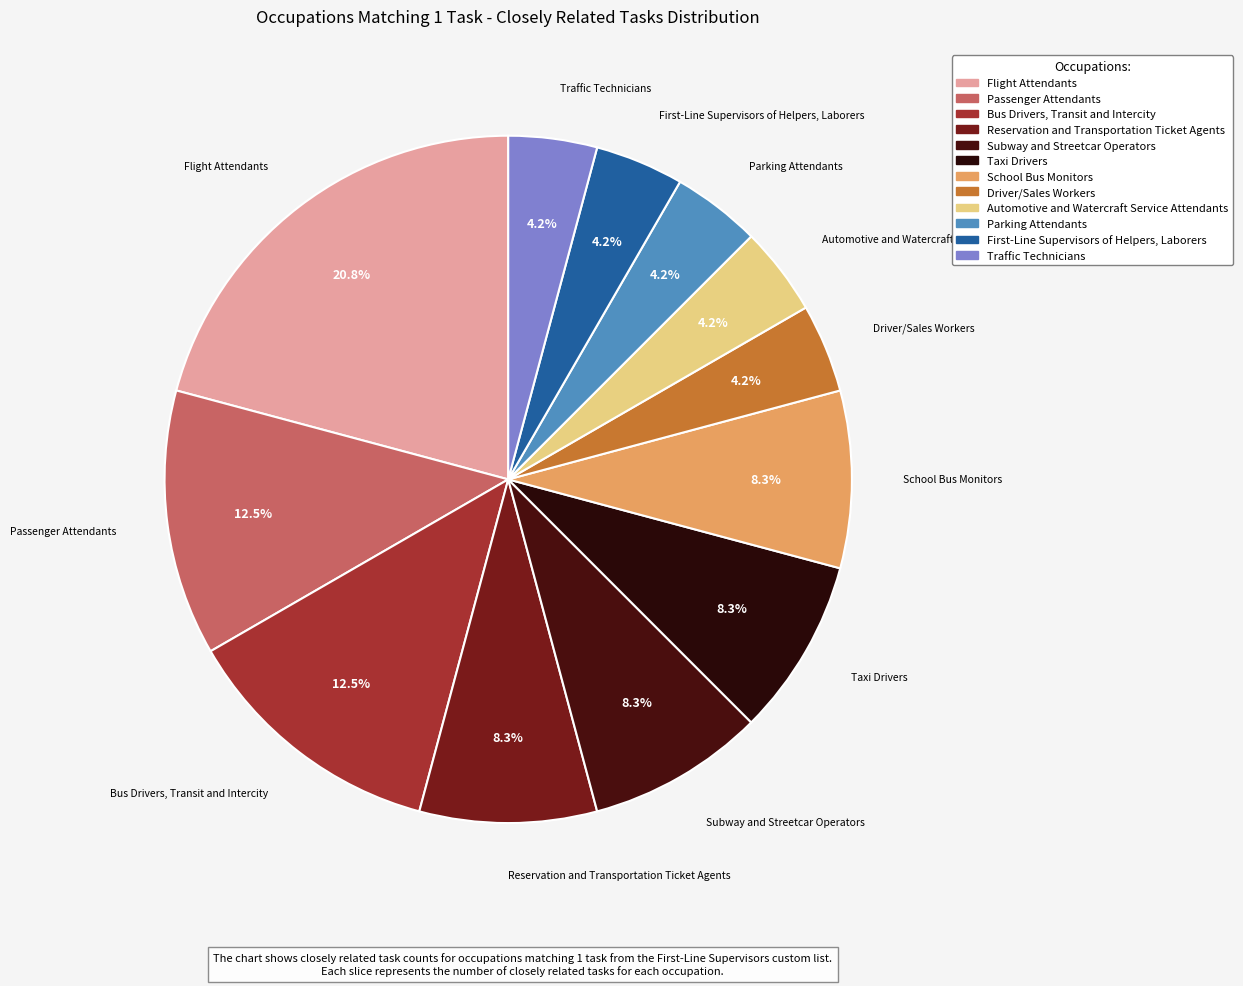

Is Flight Attendants the majority of the pie?

No